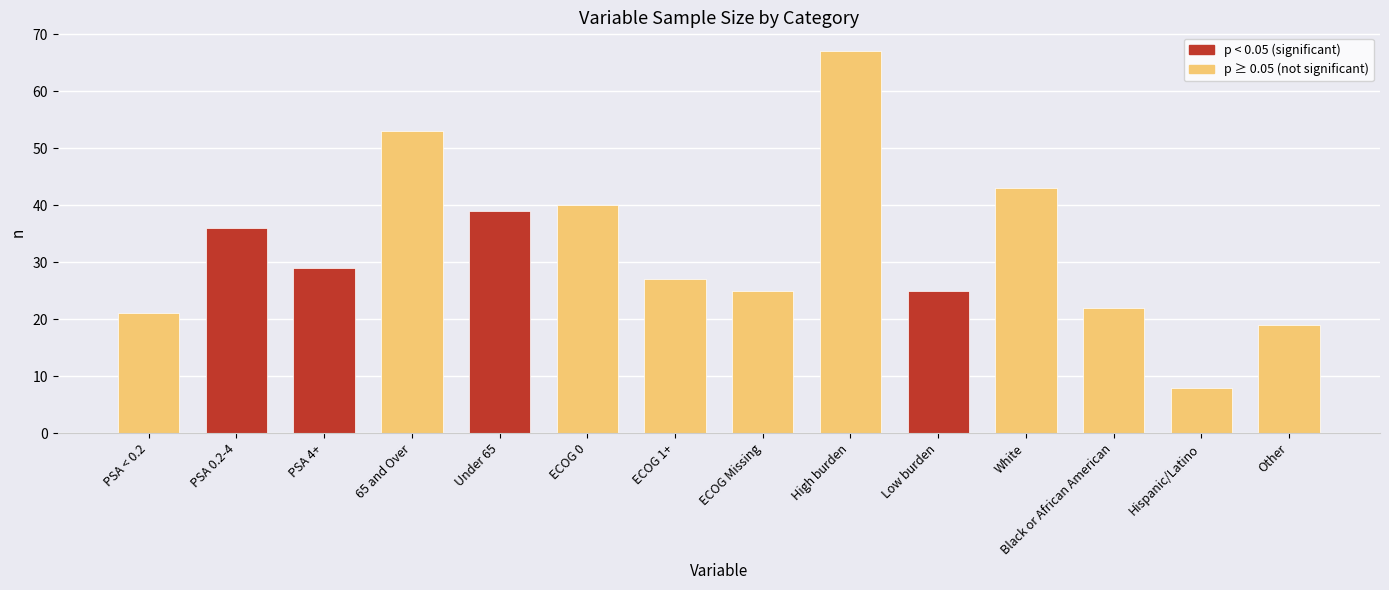

The value at Black or African American is 22. True or false?

True